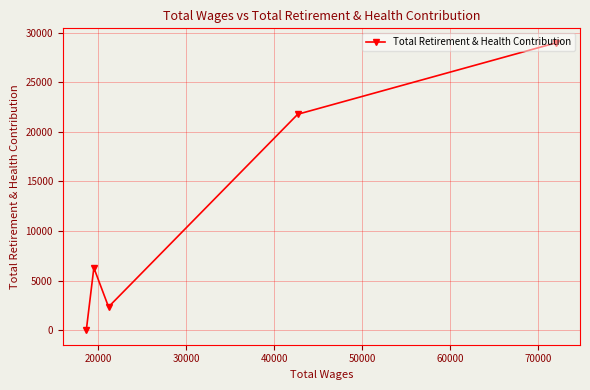

How many interior local peaks (higher than both neighbors) does the data have?

1